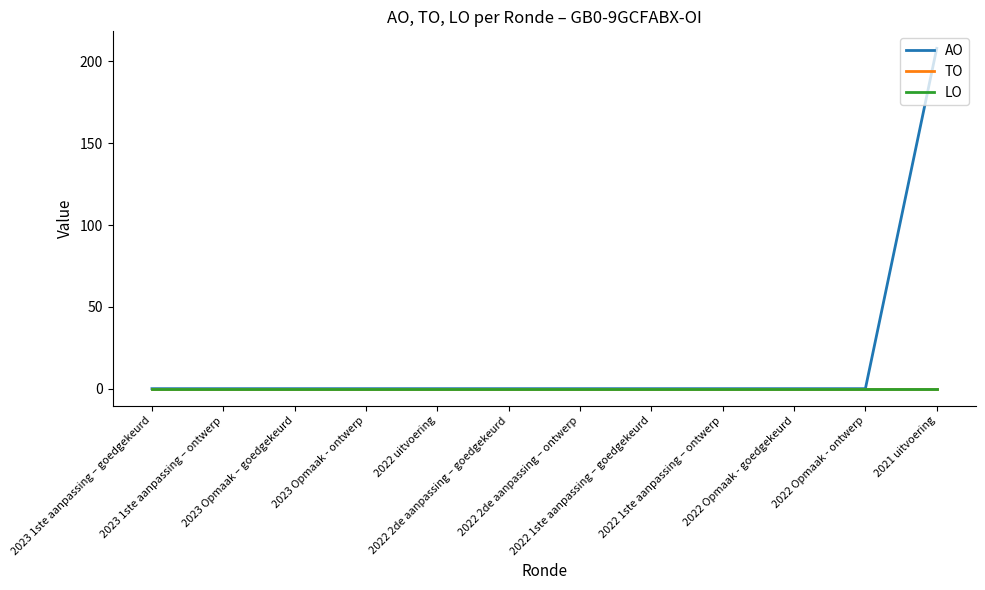

Does the chart have visible grid lines?

No